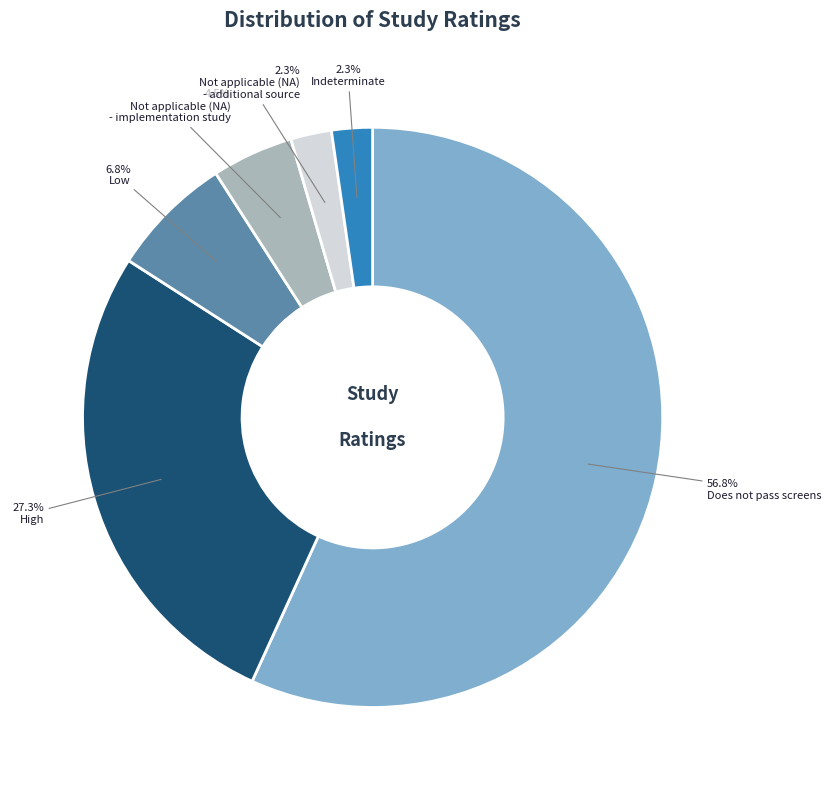

Does any single category account for the majority?

Yes